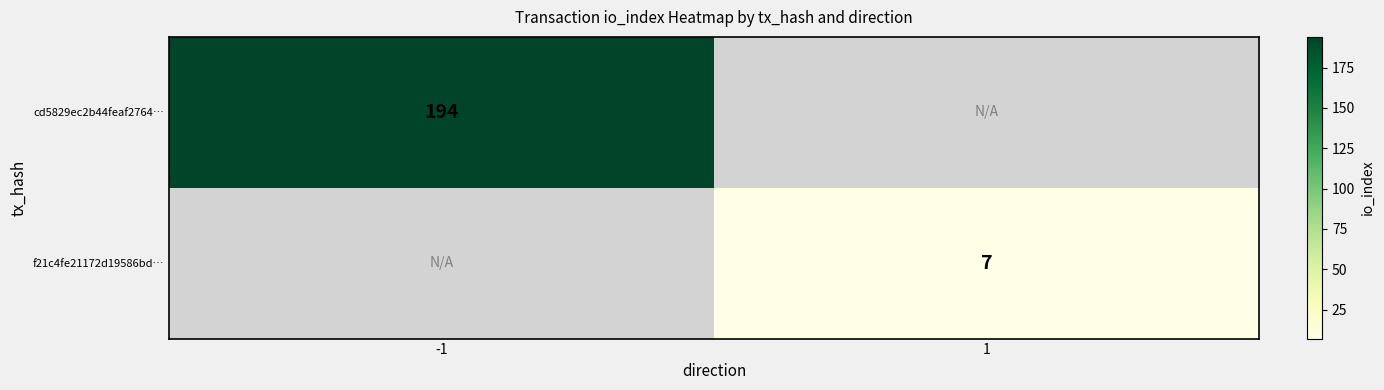

True or false: f21c4fe21172d19586bd… has a value of 7 at 1.

True